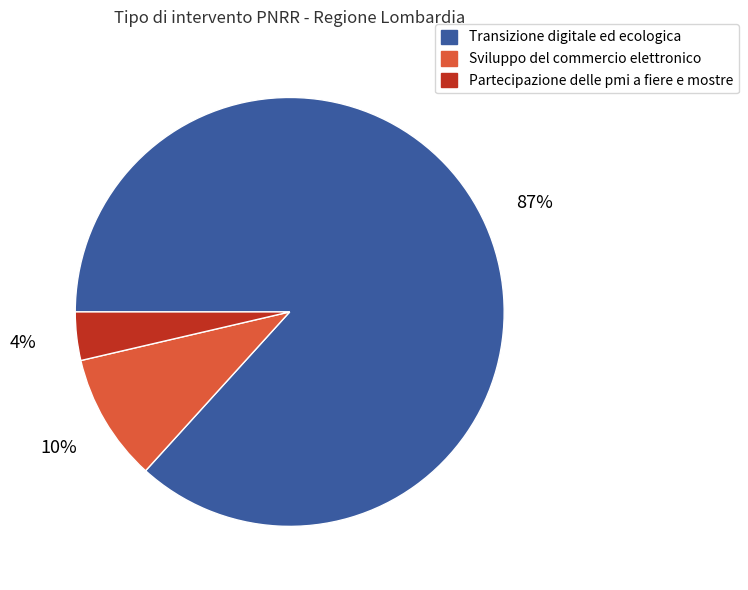

To the nearest percent, what is the average slice percentage?

33%